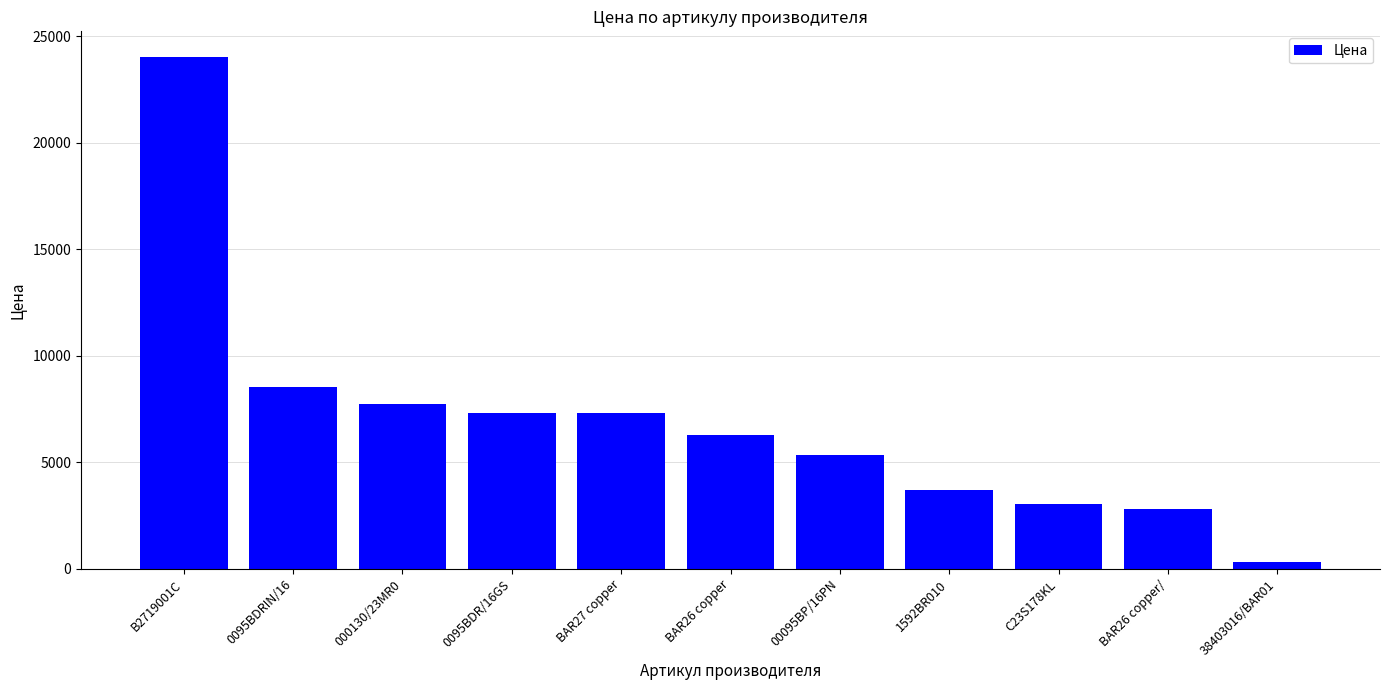

What is the average value?

6941